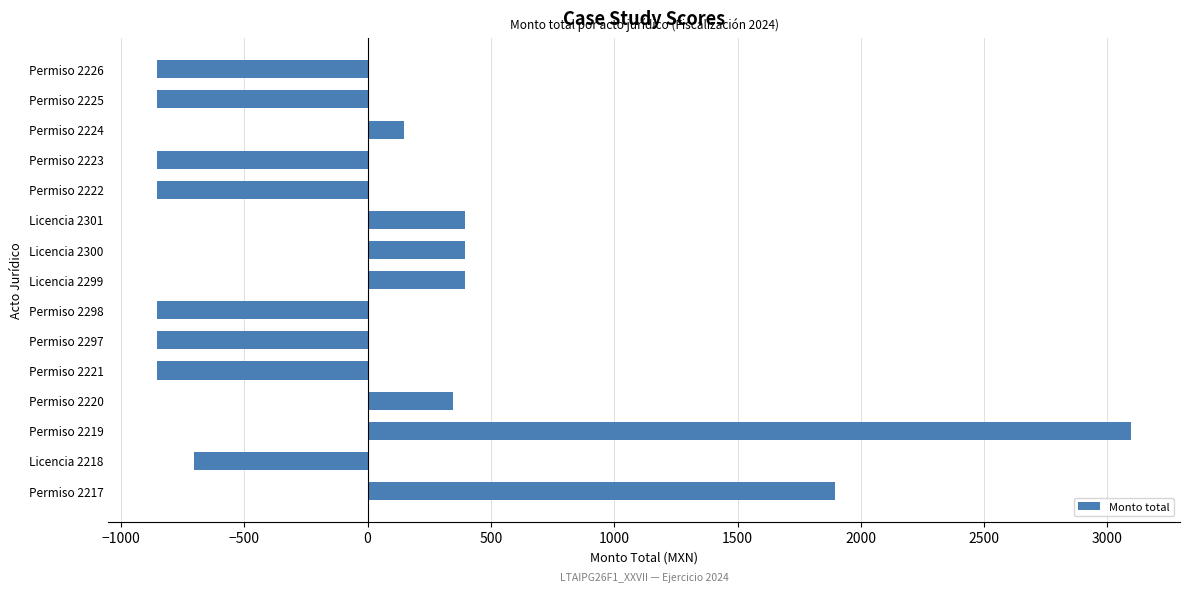

What is the smallest value displayed?

-853.5